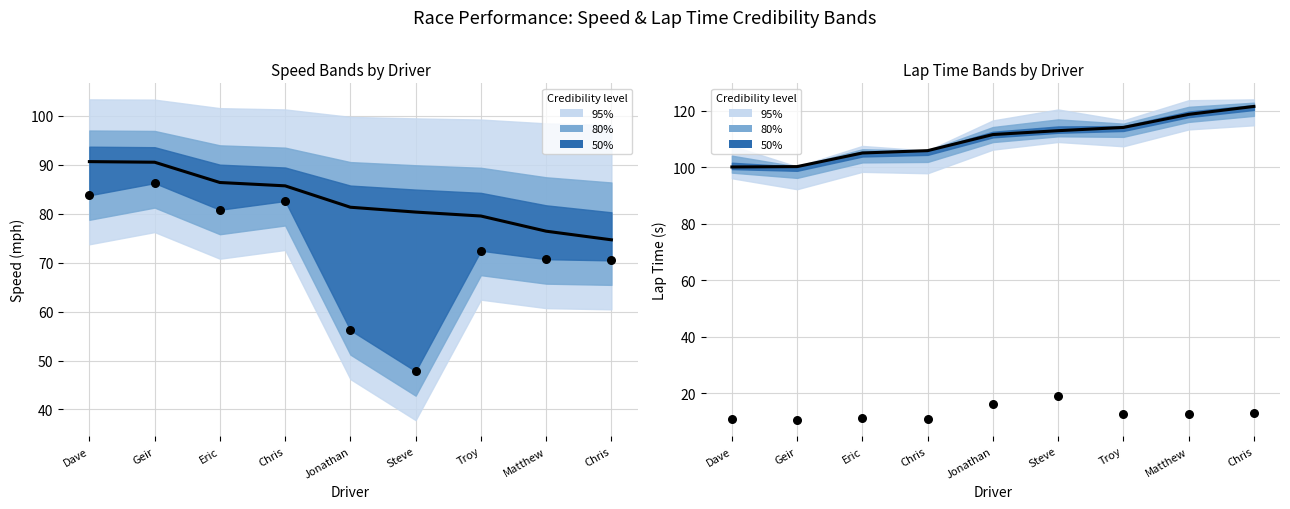

What is the total value across all series at Geir?

287.5